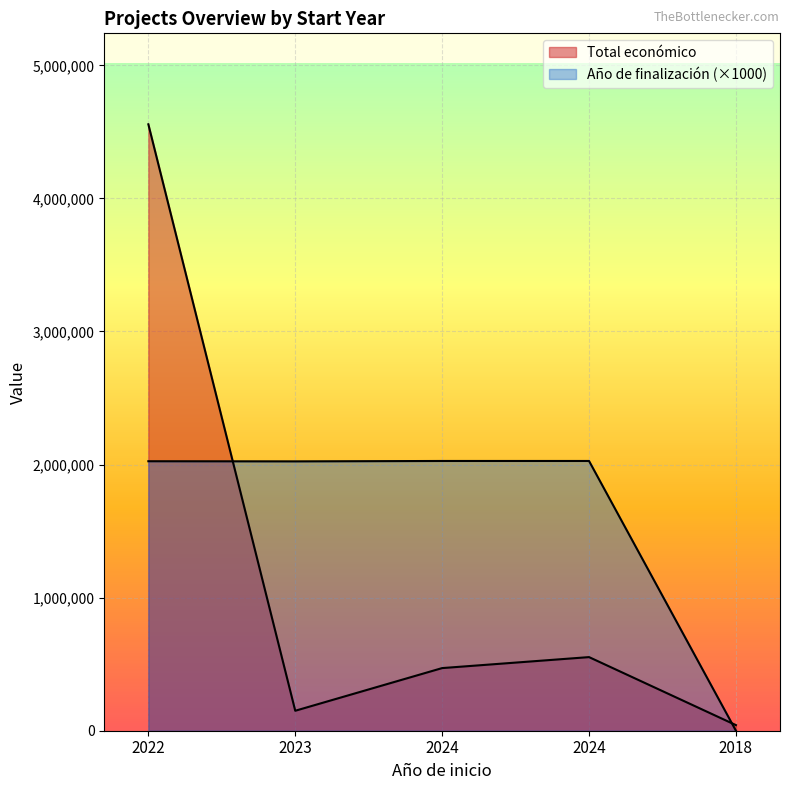

The value of Año de finalización at 2018 is 0. True or false?

True